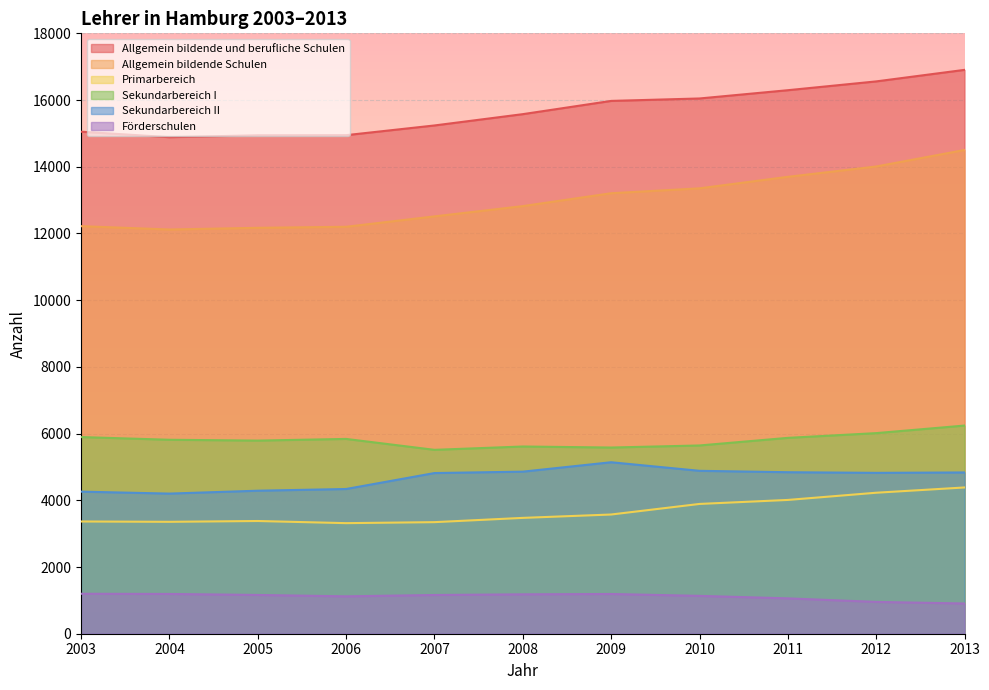

Does the chart display data point markers on the line(s)?

No